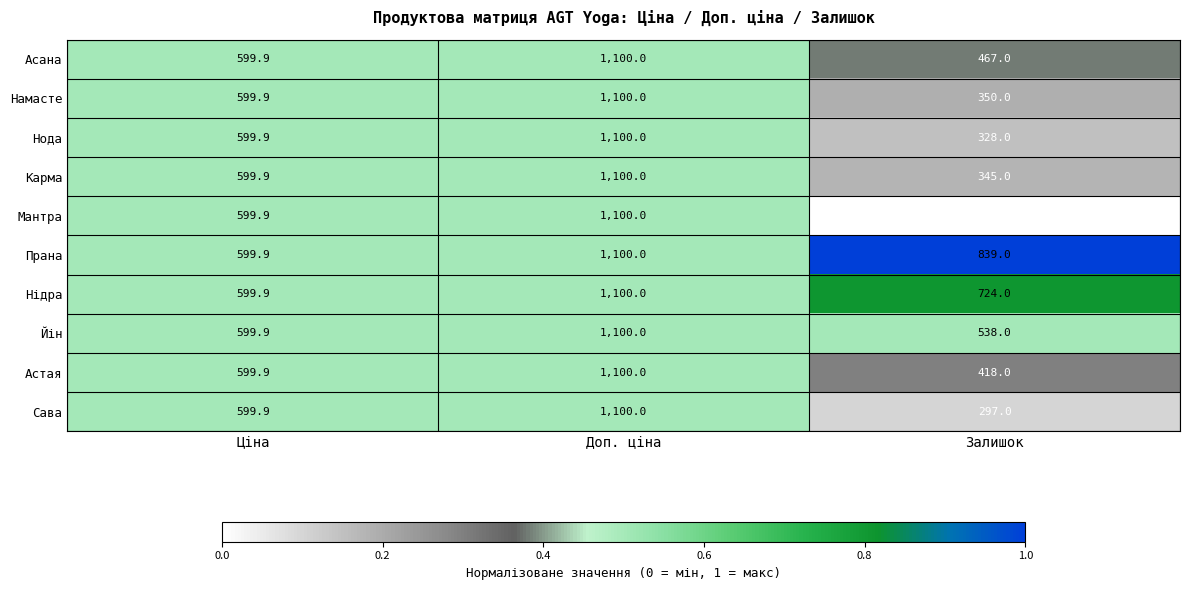

What is the greatest value displayed?

1100.0